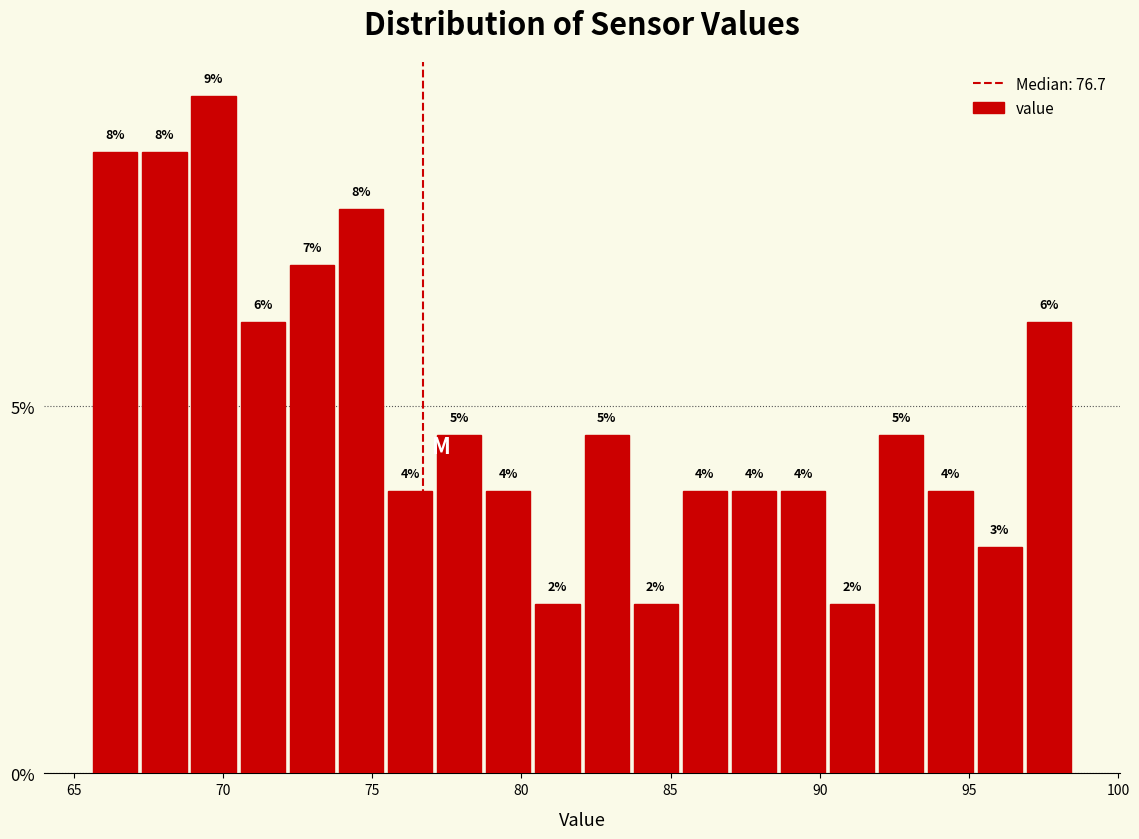

Around what value on the x-axis is the tallest bar? Give the approximate position of its centre, as read against the axis.

69.5